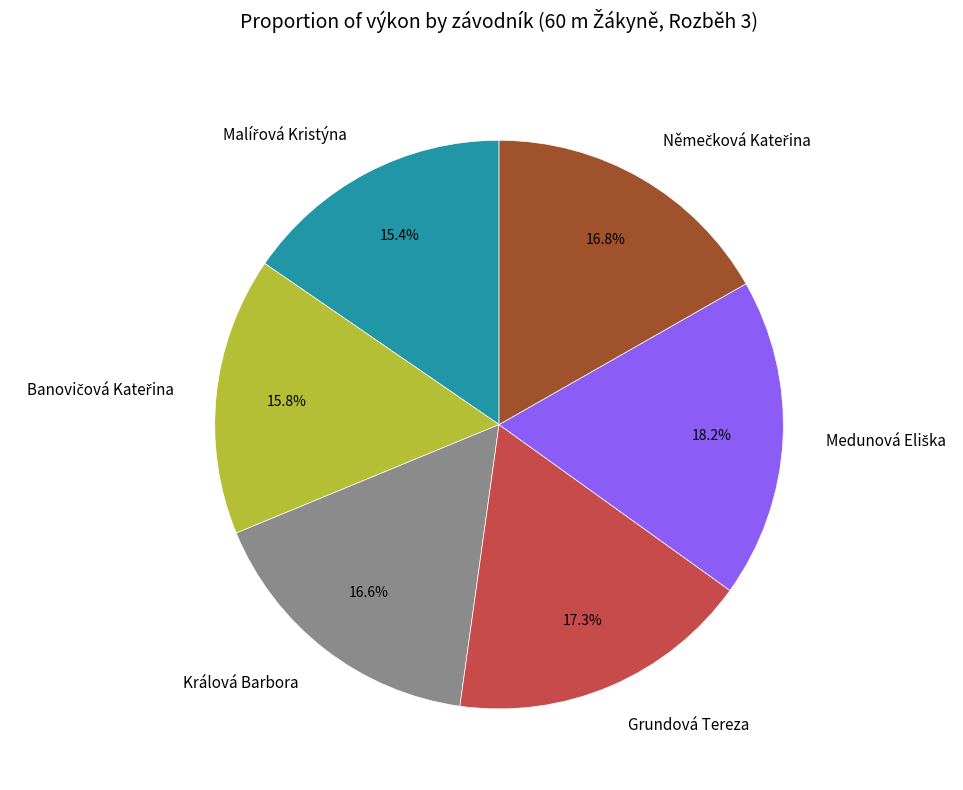

What percentage is the Grundová Tereza slice, to the nearest percent?

17%